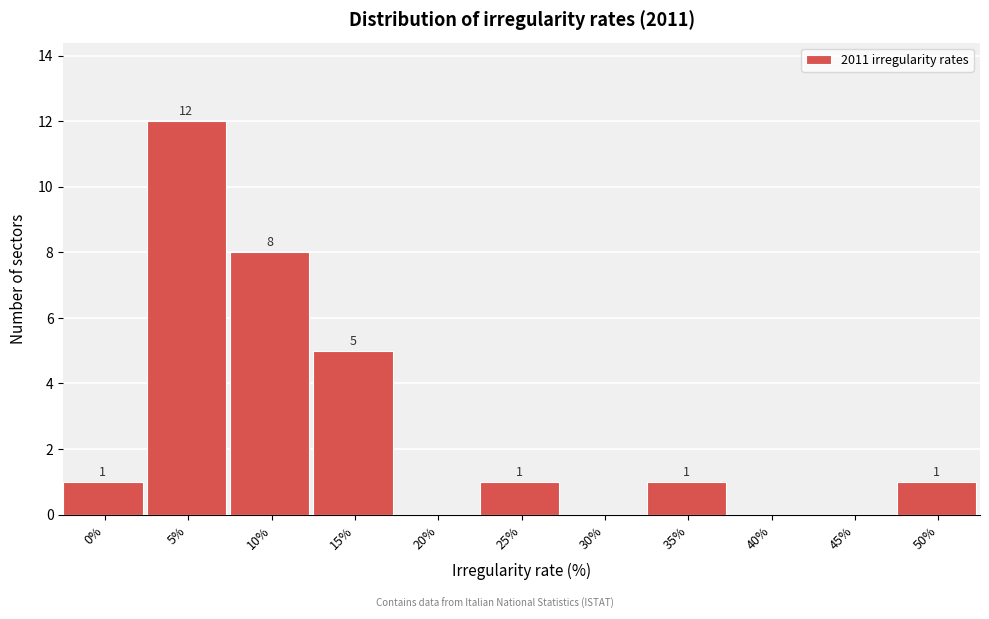

Reading left to right, extract all data points from this chart.

0%=1	5%=12	10%=8	15%=5	20%=0	25%=1	30%=0	35%=1	40%=0	45%=0	50%=1